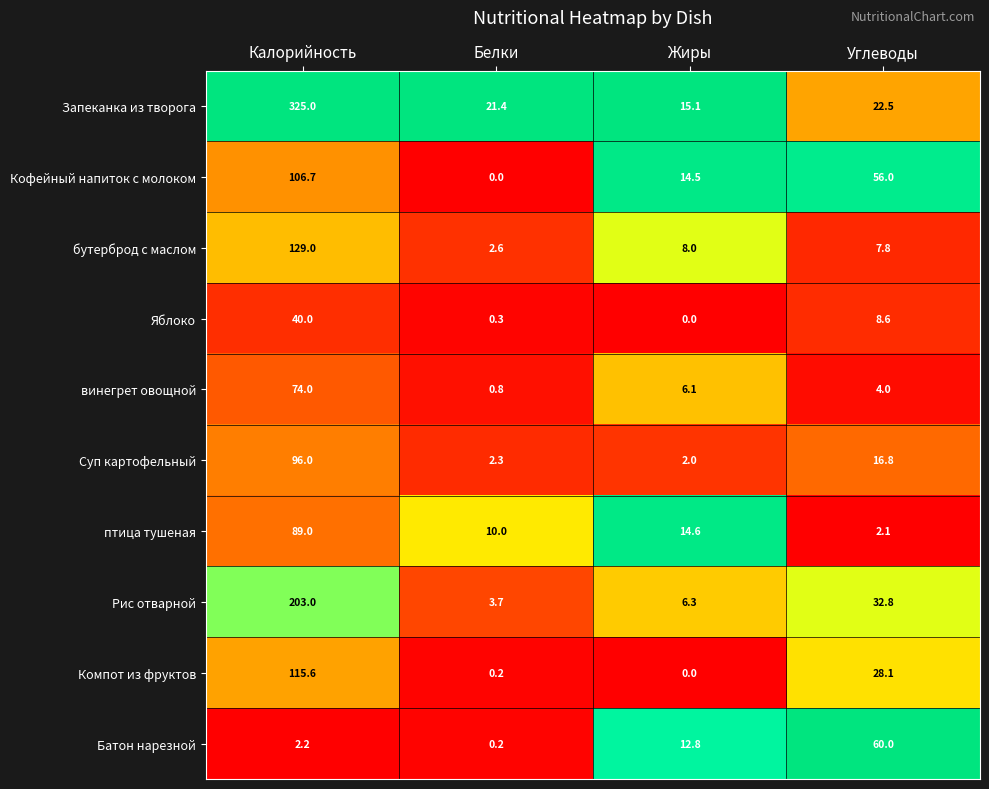

The value of Батон нарезной at Жиры is 8.1. True or false?

False